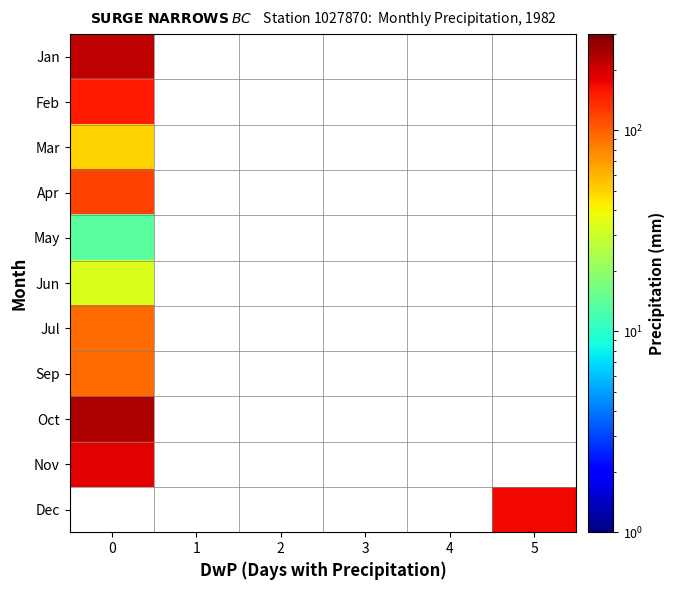

How many categories are shown in the chart?

6